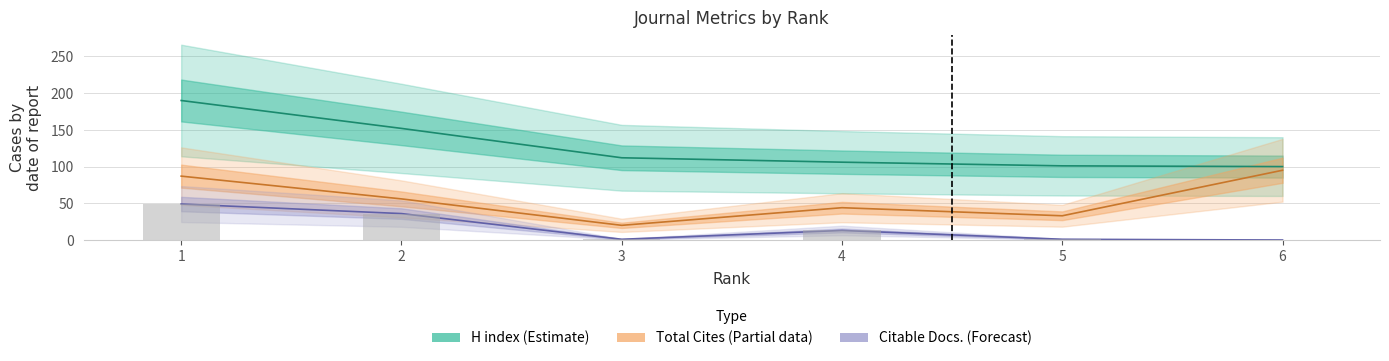

Reading left to right, what are all the values shown in this chart?

Citable Docs. (3years): 1=49	2=36	3=1	4=13	5=1	6=0
H index: 1=190	2=152	3=112	4=106	5=101	6=100
Total Cites (3years): 1=87	2=56	3=20	4=44	5=33	6=95